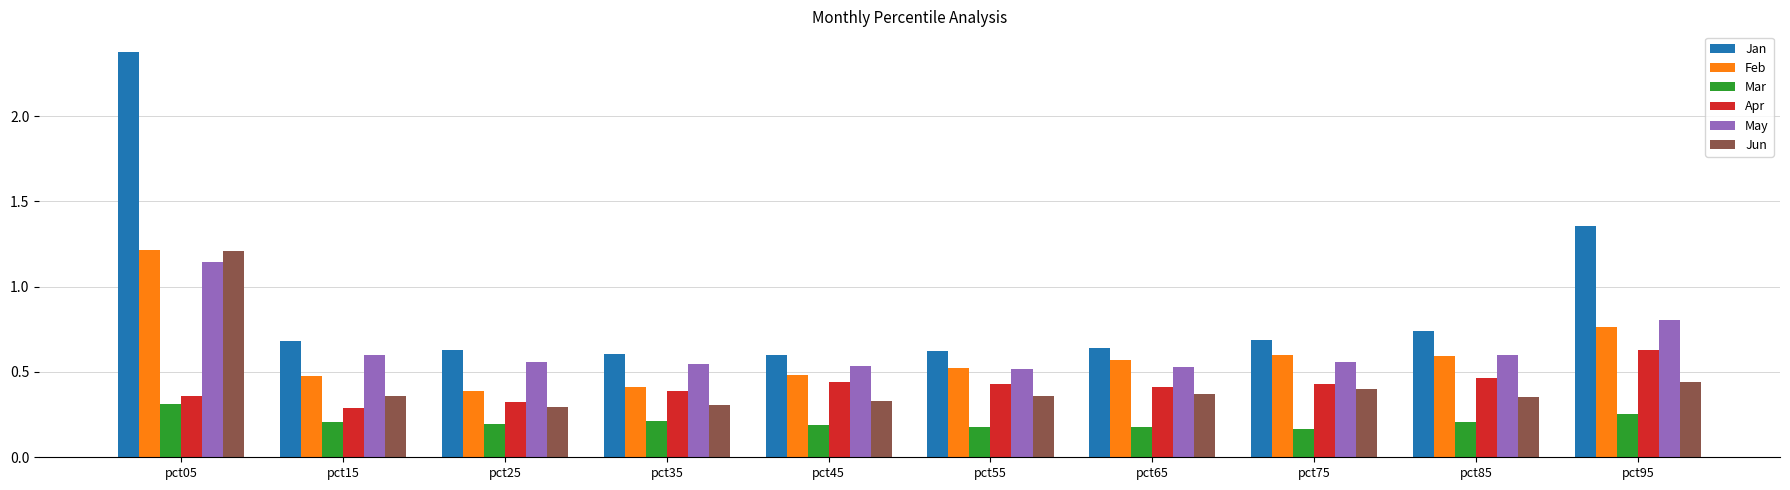

Is the value of Jun at pct25 greater than the value of Feb at pct55?

No